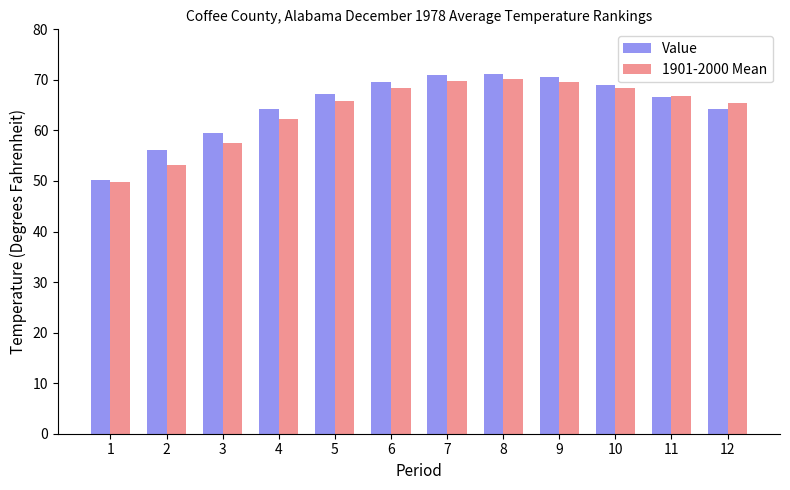

What is the difference between the maximum and minimum values in the Value series?

21.0